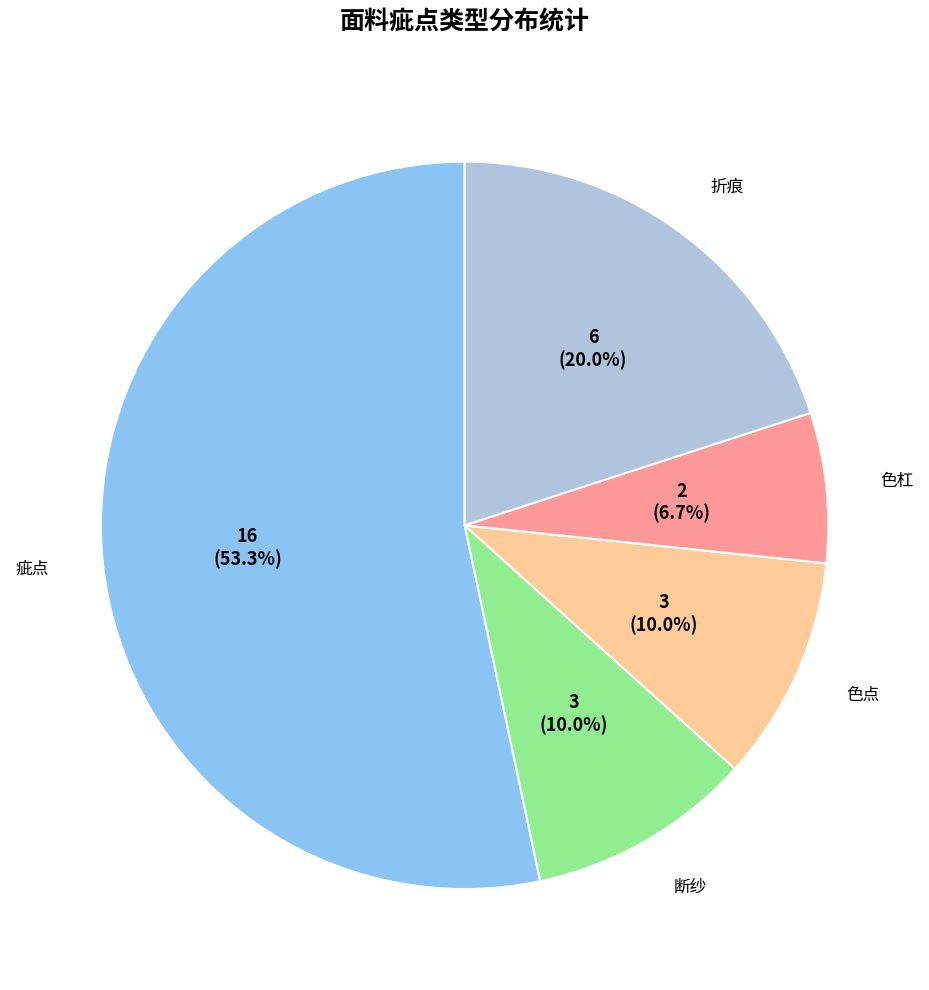

Does 折痕 account for over 50% of the chart?

No